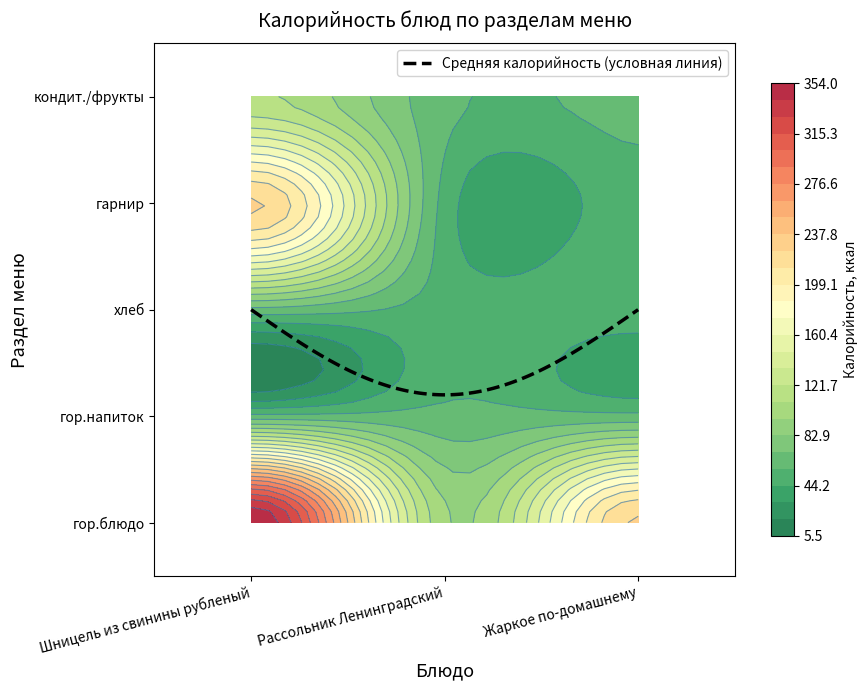

Reading left to right, transcribe all the data shown in this chart.

Шницель из свинины рубленый: 0=354	1=61	2=66	3=227	4=111
Рассольник Ленинградский: 0=98	1=61	2=52	3=52	4=61
Жаркое по-домашнему: 0=227	1=61	2=52	3=52	4=61